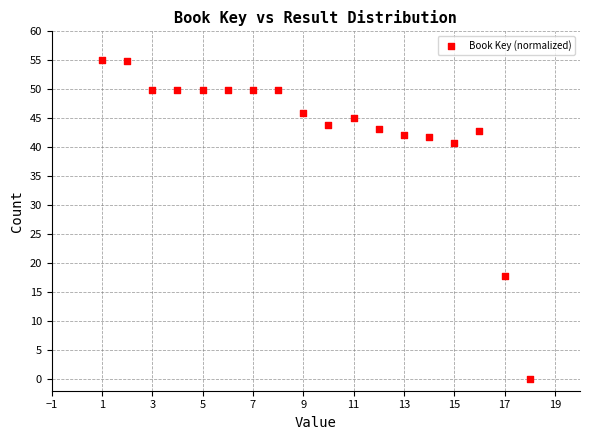

What is the range of Y values (max minus min)?

55.0